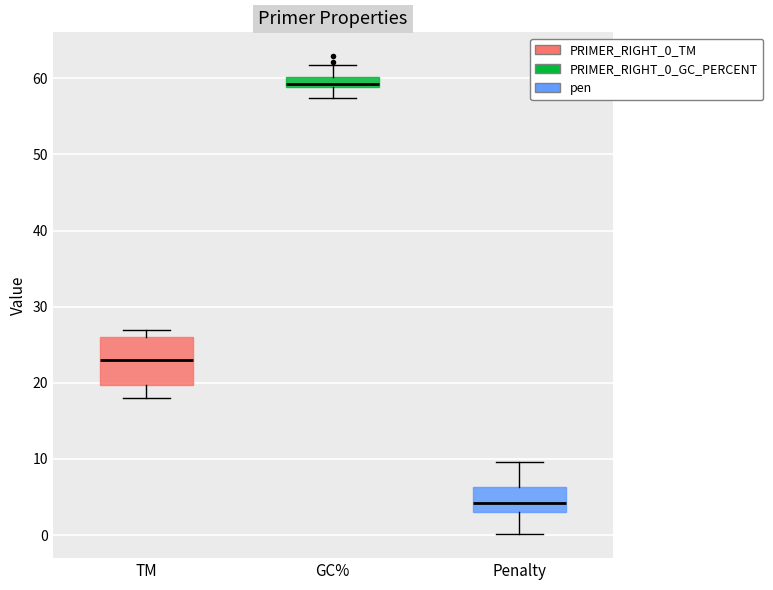

Comparing the boxes themselves (not the whiskers), which one is the tallest?

TM